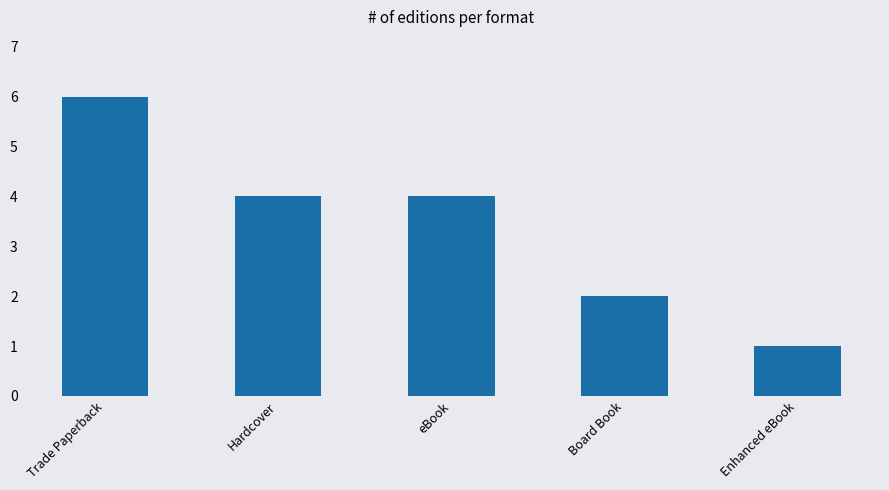

Which label corresponds to the smallest value in the chart?

Enhanced eBook